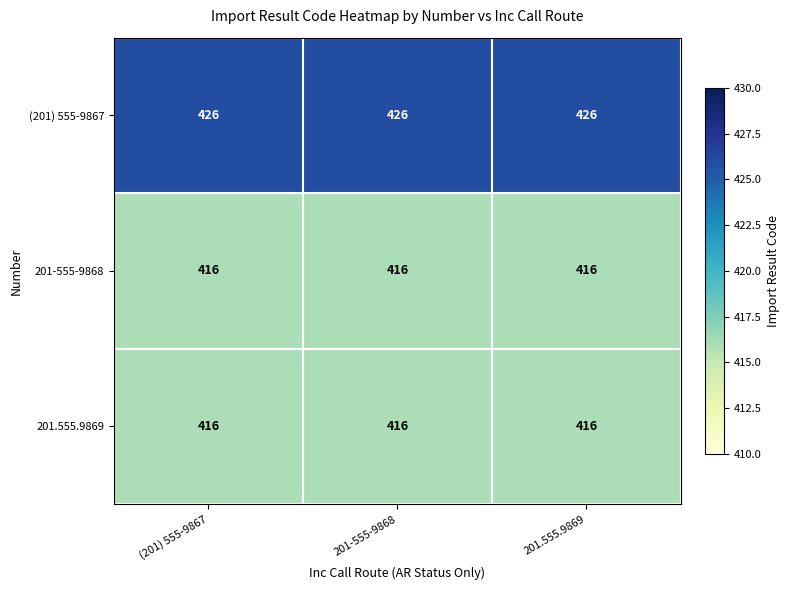

Which series has the largest total across all categories?

(201) 555-9867